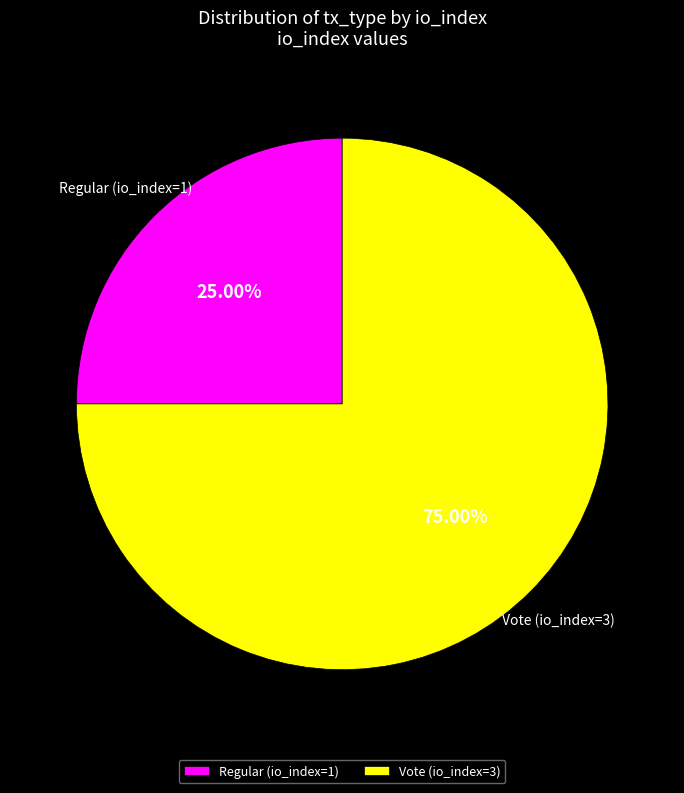

Which category has the smallest portion of the pie?

Regular (io_index=1)